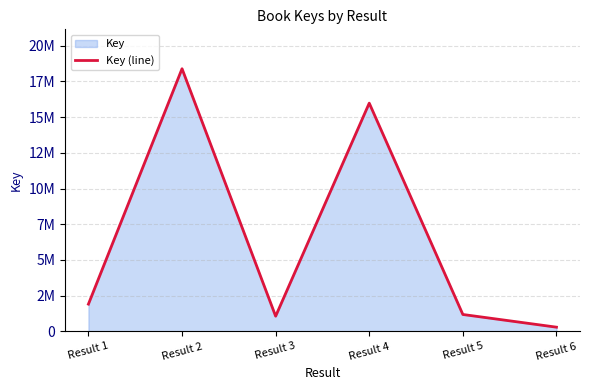

Rank the categories by value from highest to lowest.

Result 2, Result 4, Result 1, Result 5, Result 3, Result 6